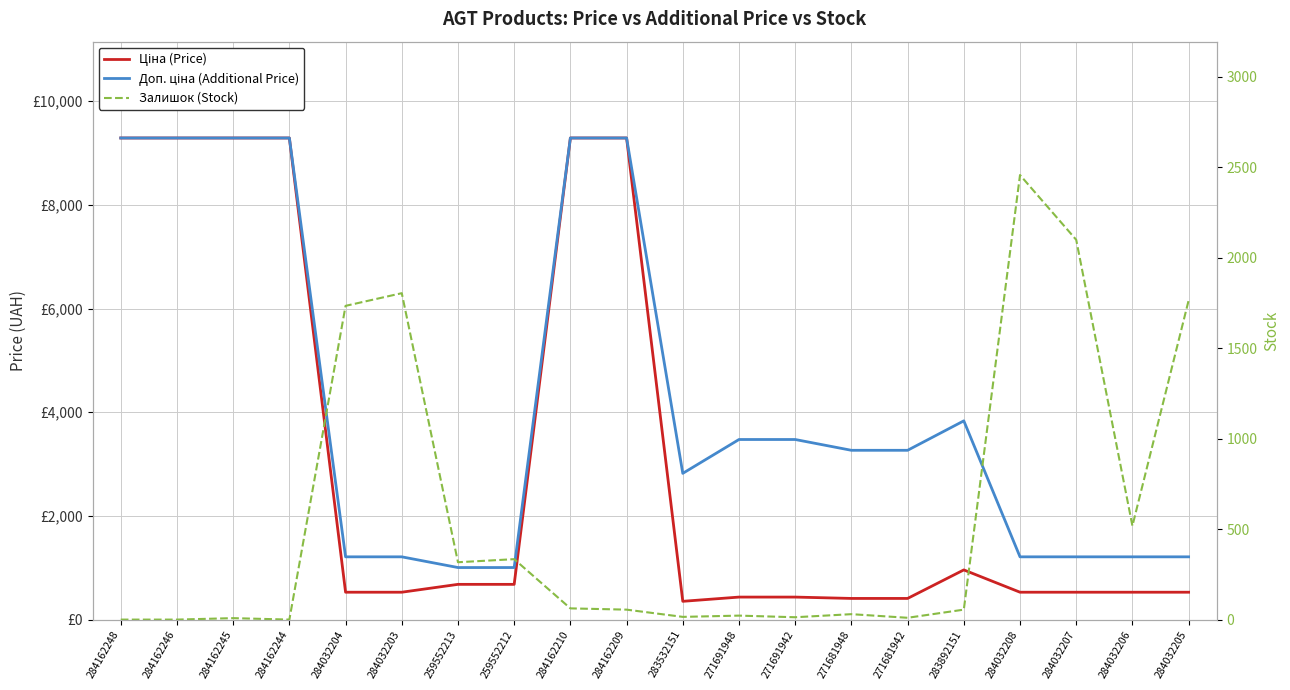

Is it true that Доп. ціна (Additional Price) equals 3474.1 at 271691942?

True